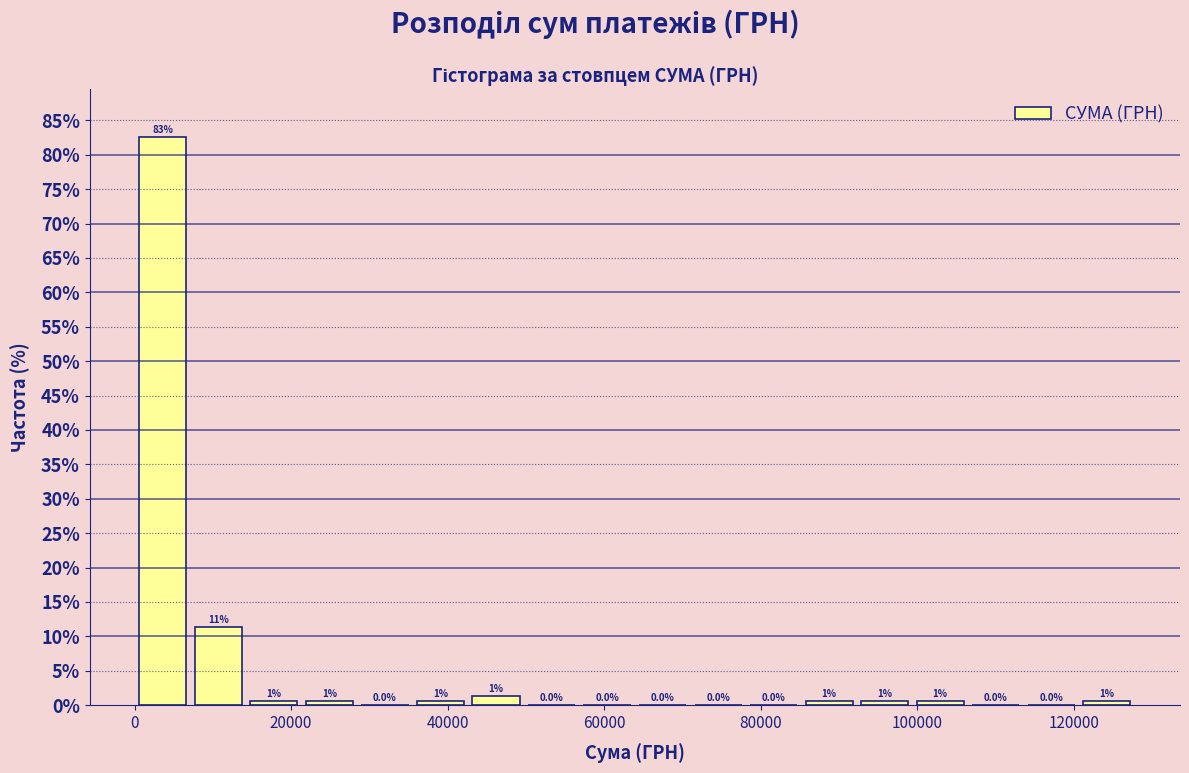

Read against the x-axis, roughly where is the centre of the tallest bar?

4000